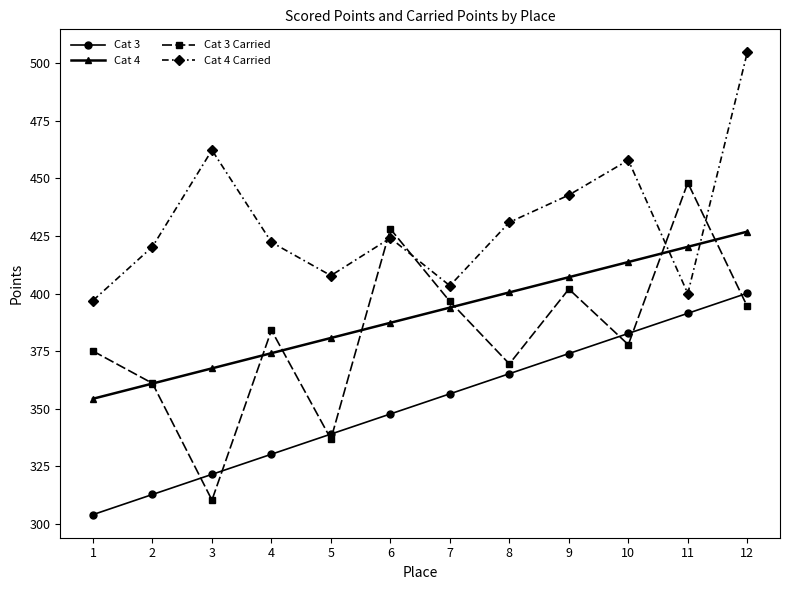

At which category is the sum across all series the highest?

12